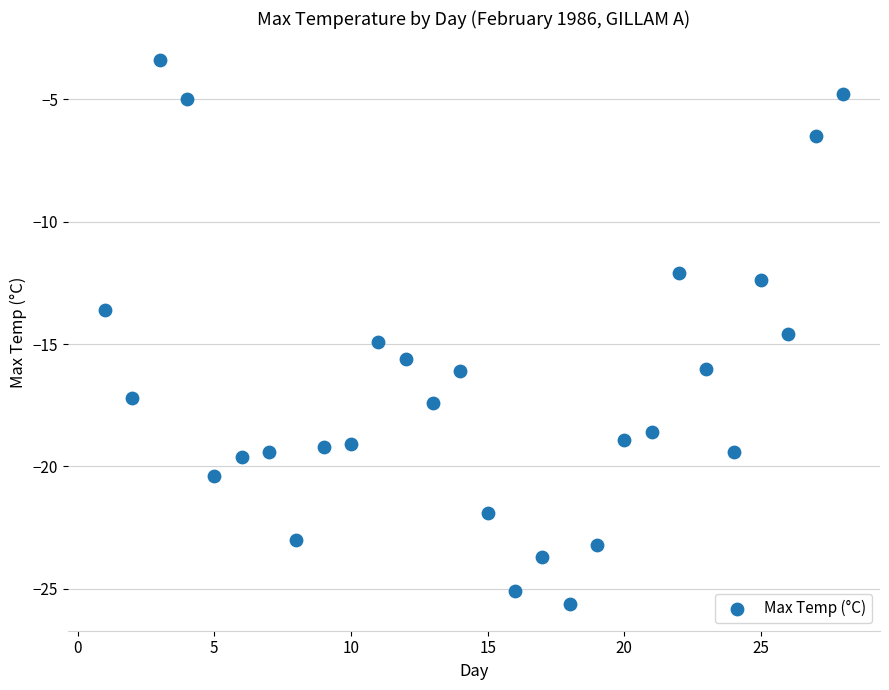

What is the range of Y values (max minus min)?

22.2